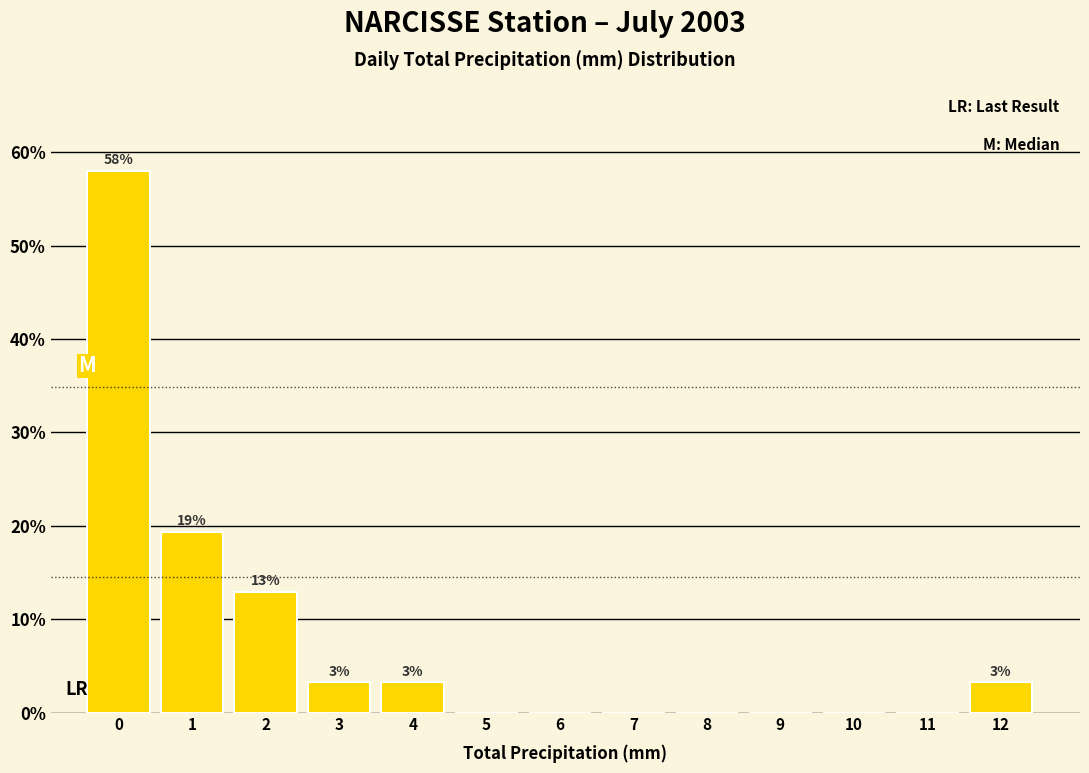

Reading left to right, list all the values displayed in this chart.

0=58.1	1=19.4	2=12.9	3=3.2	4=3.2	5=0.0	6=0.0	7=0.0	8=0.0	9=0.0	10=0.0	11=0.0	12=3.2